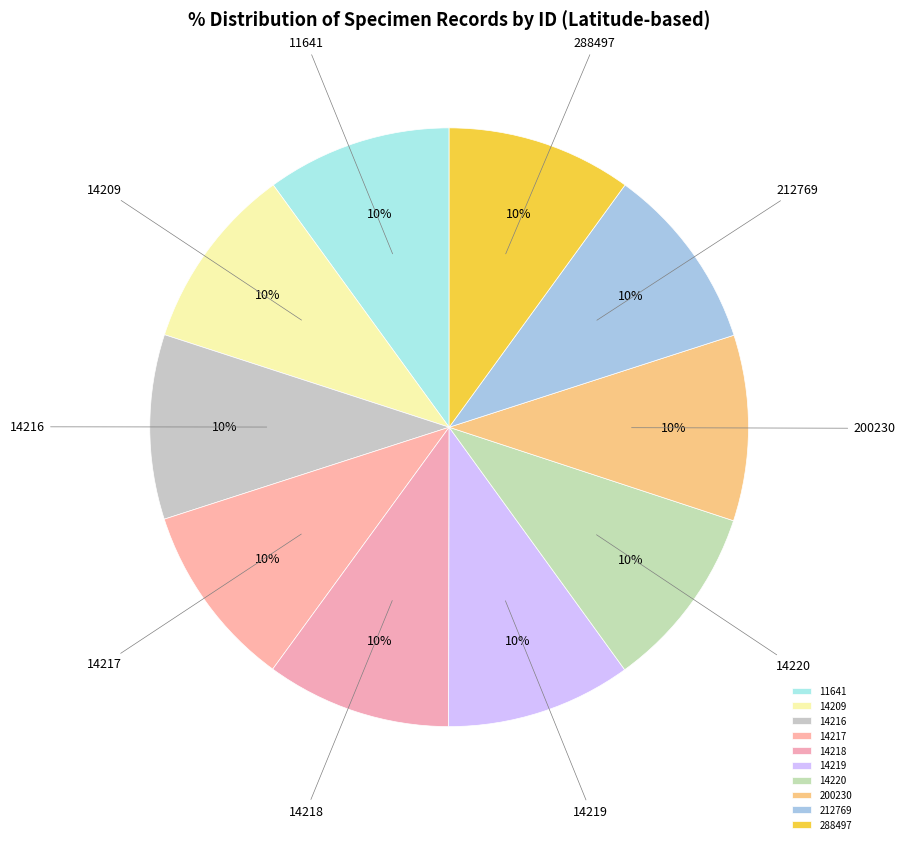

Is the sum of 212769 and 14209 greater than half?

No